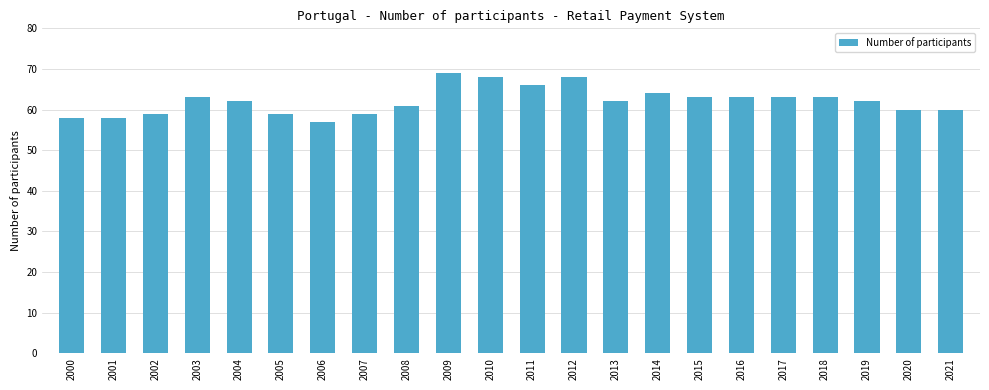

Does the chart contain stacked bars?

No